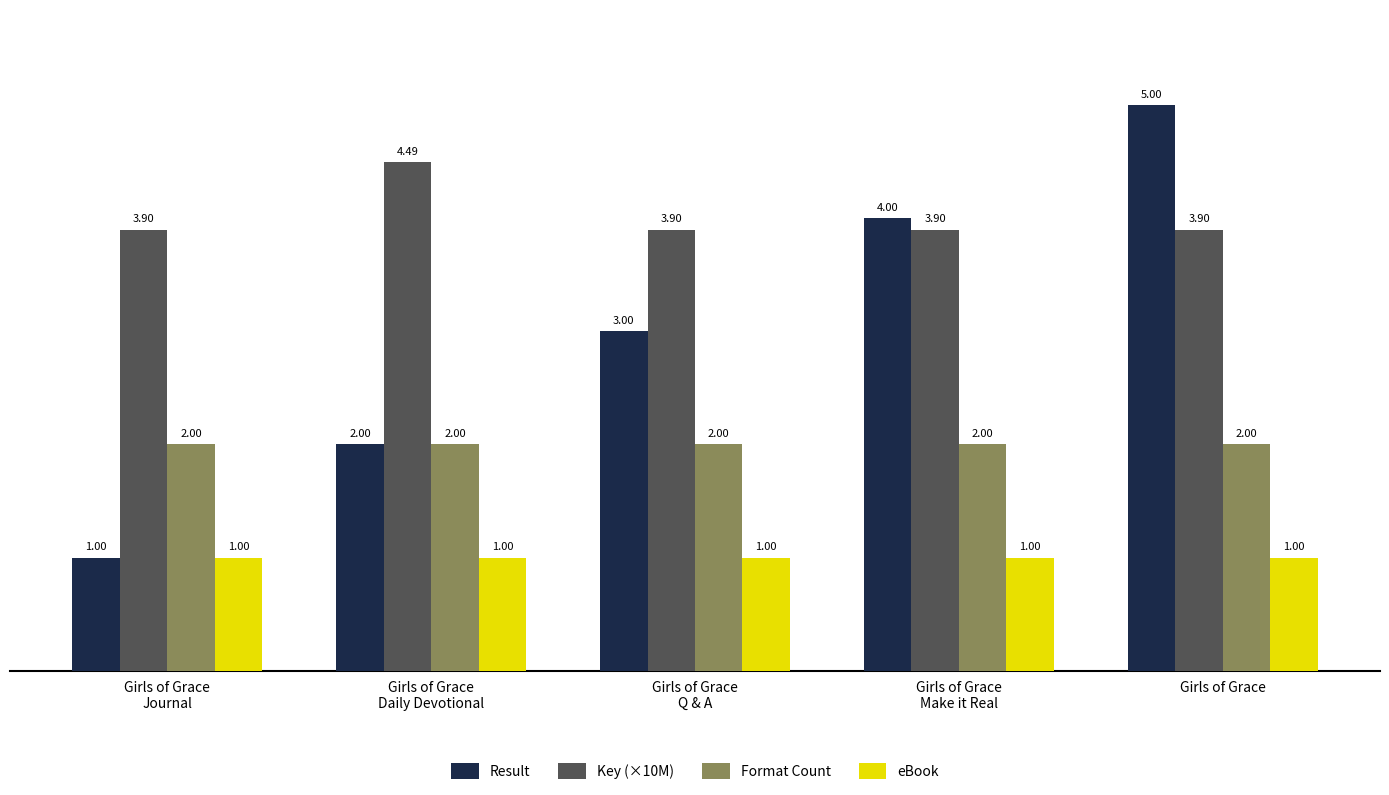

What is the label of the 2nd bar from the left?

Girls of Grace
Daily Devotional